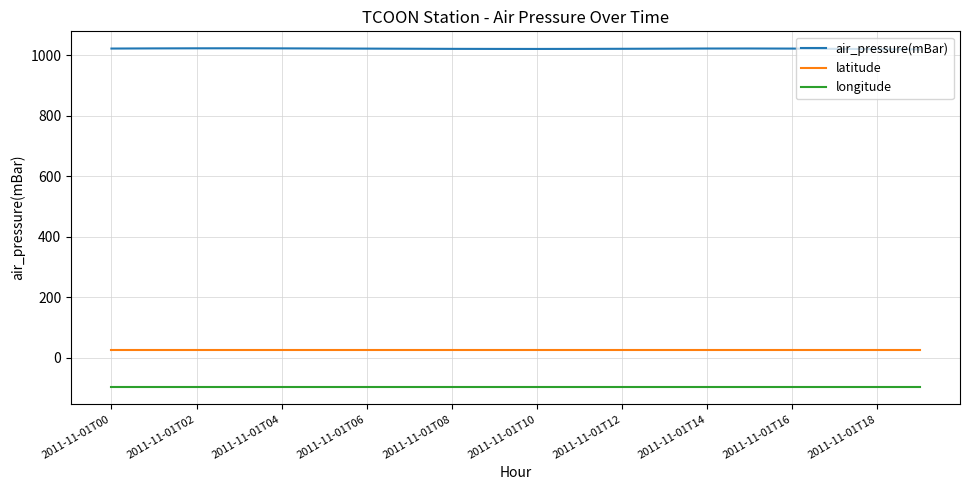

Rank the series by their maximum value, from highest to lowest.

air_pressure(mBar), latitude, longitude